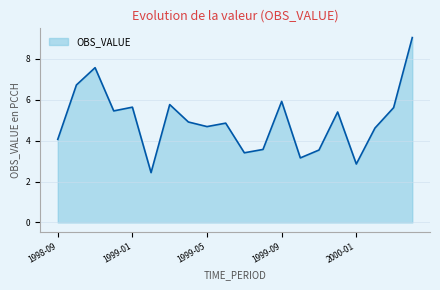

What is the minimum value shown in the chart?

2.4